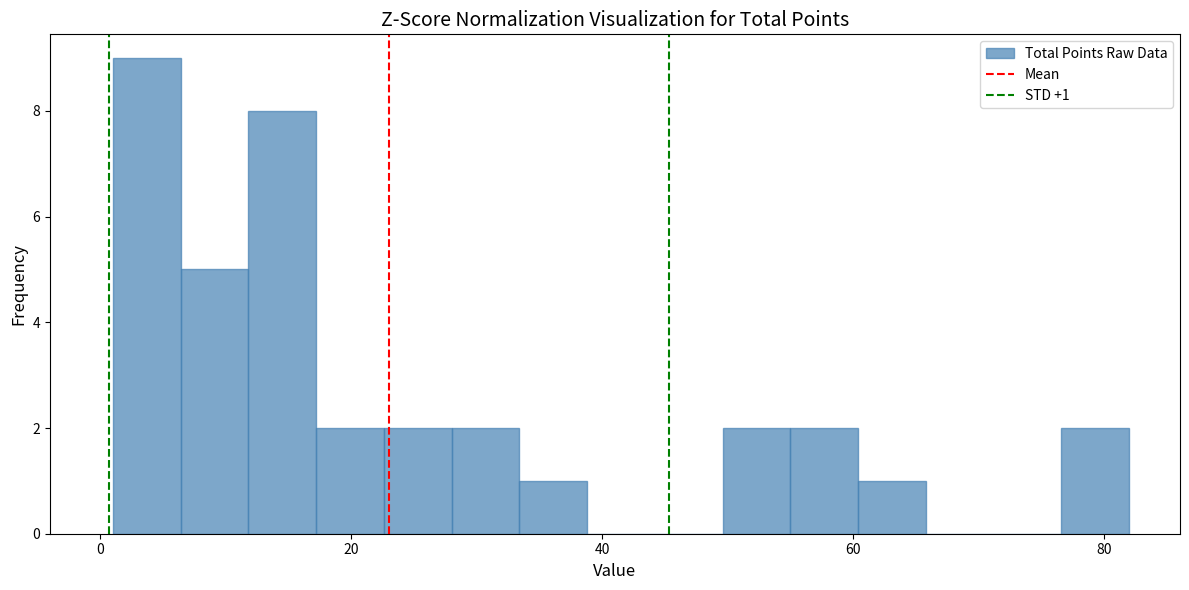

Read against the x-axis, roughly where is the centre of the tallest bar?

4